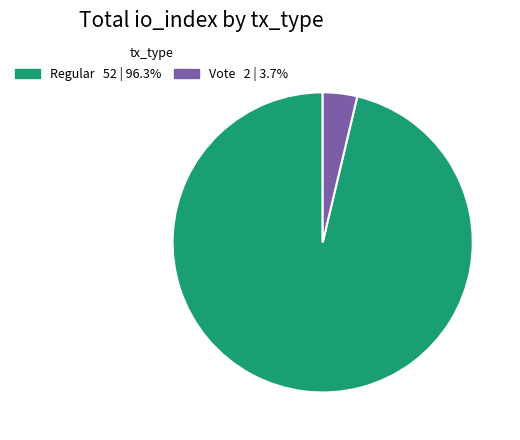

Which slice is the smallest?

Vote